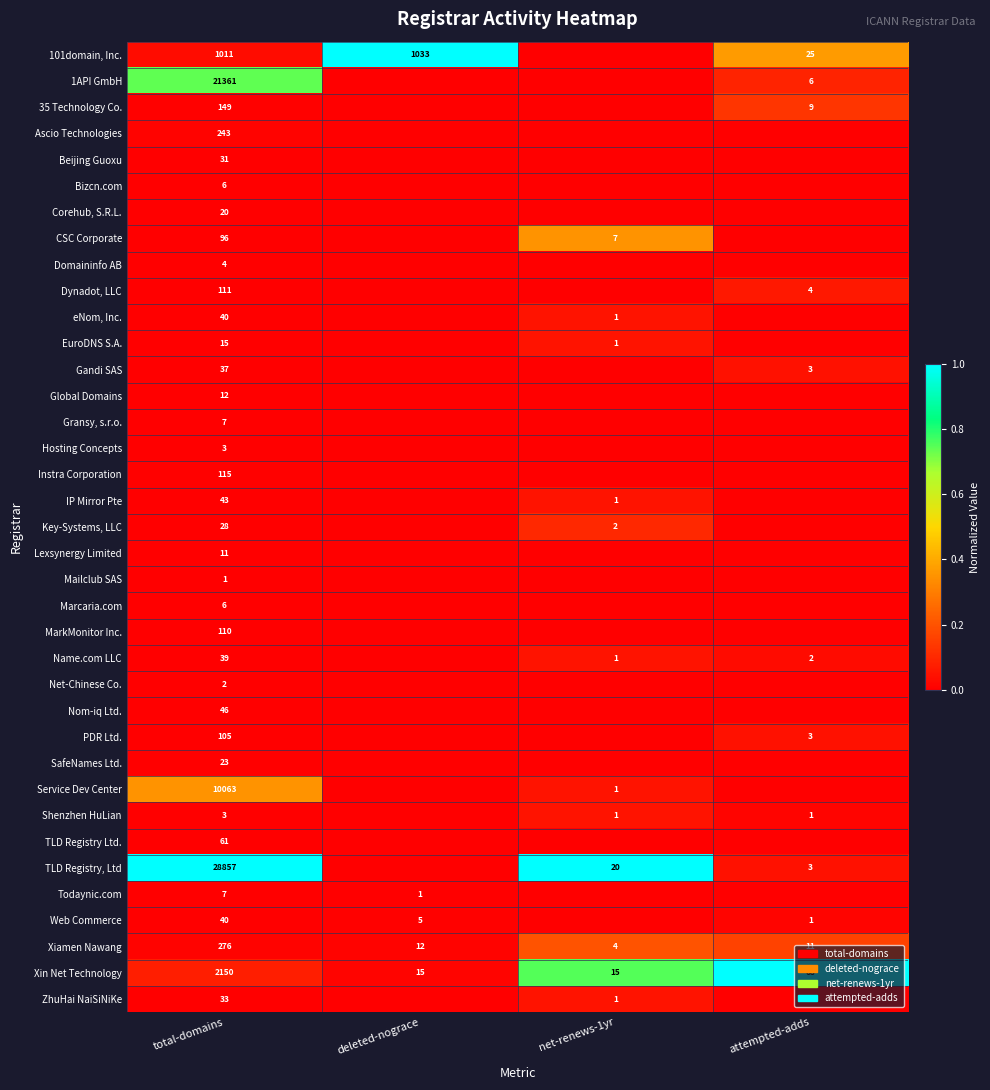

The value of Xiamen Nawang at deleted-nograce is 5. True or false?

False